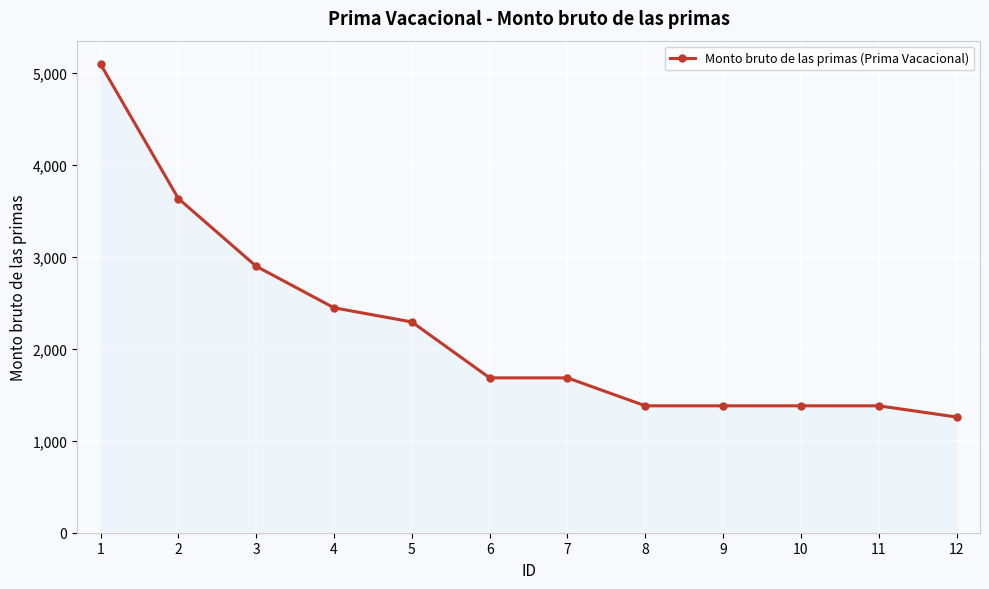

Reading left to right, extract all data points from this chart.

5100.0	3637.0	2900.2	2448.0	2293.8	1685.2	1685.2	1381.0	1381.0	1381.0	1381.0	1259.2